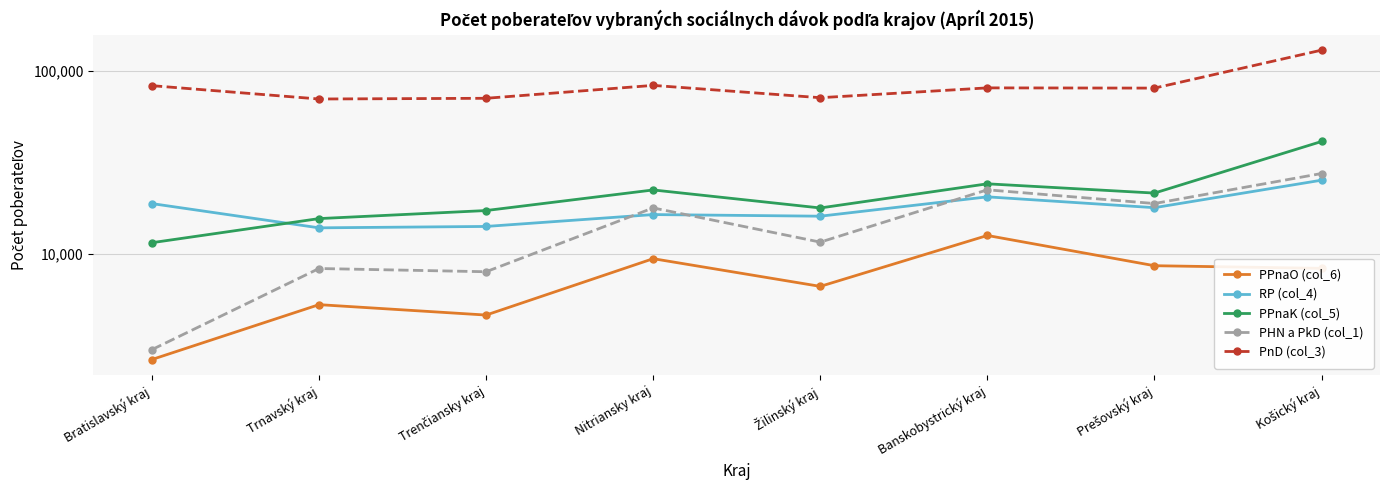

Between Košický kraj and Banskobystrický kraj, which is larger?

Banskobystrický kraj